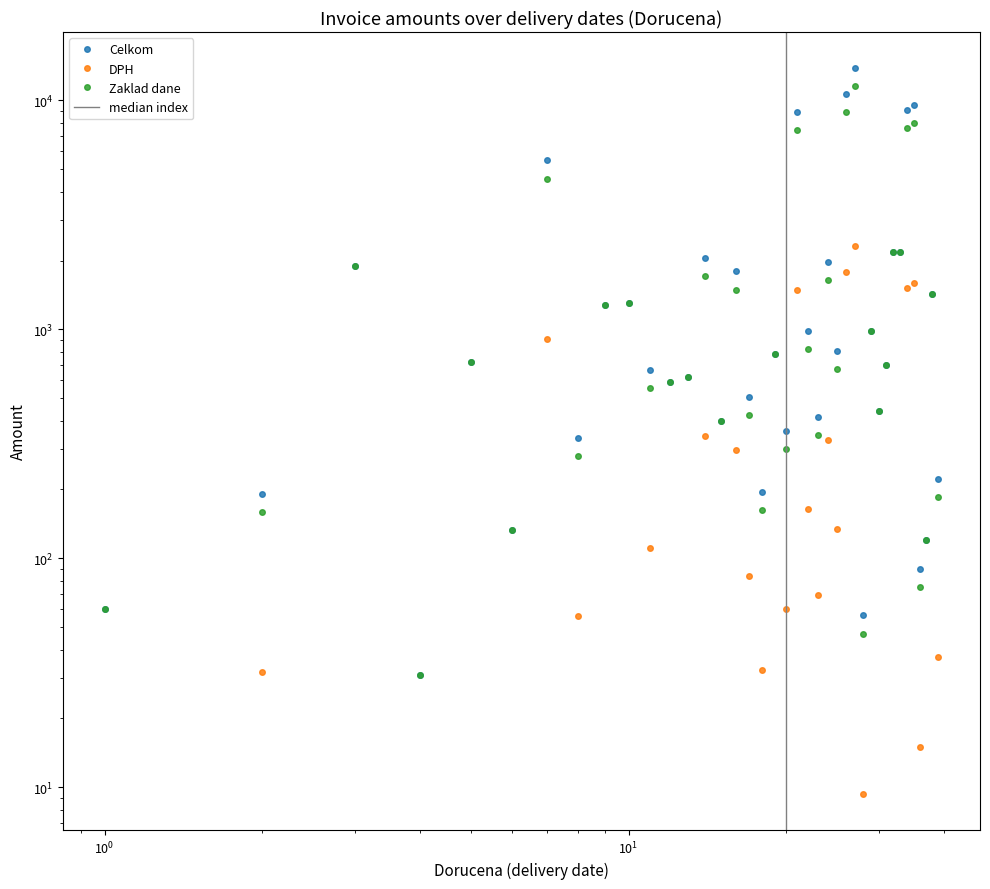

The Zaklad dane series shows 2494.6 at 2019-04-05. True or false?

False